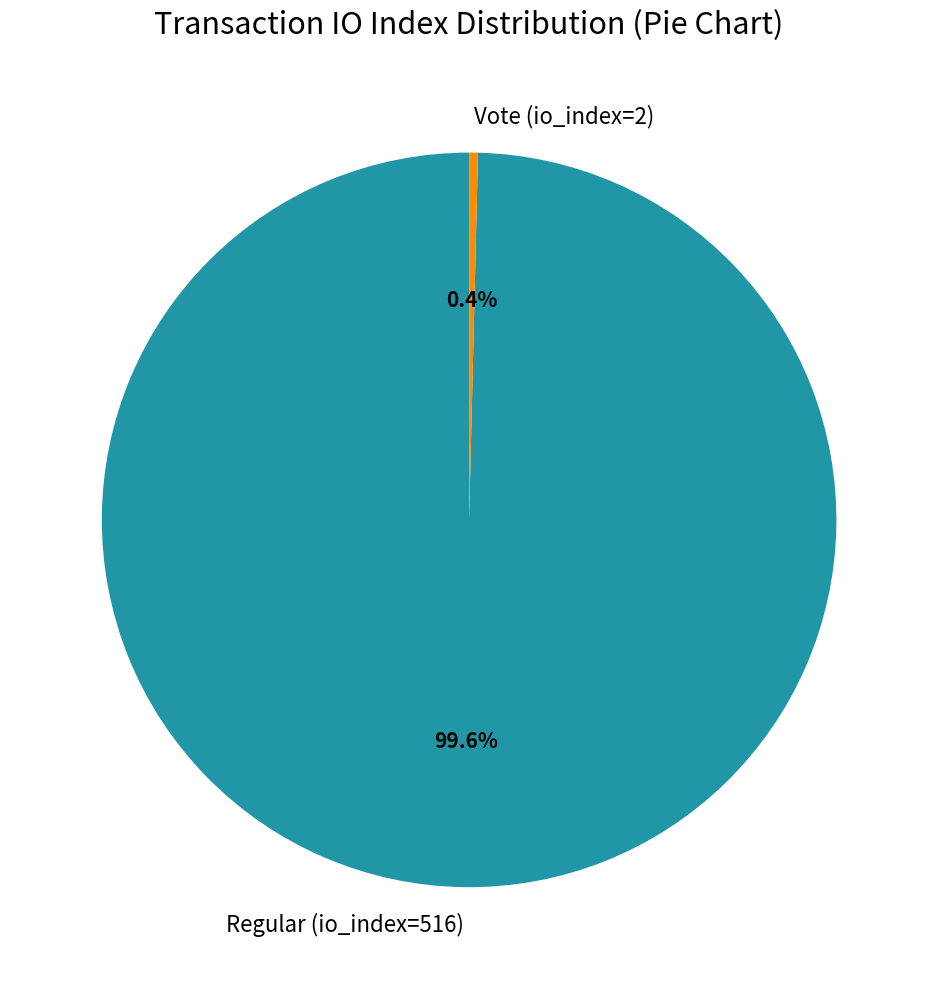

True or false: Vote (io_index=2) accounts for 0% of the total.

True